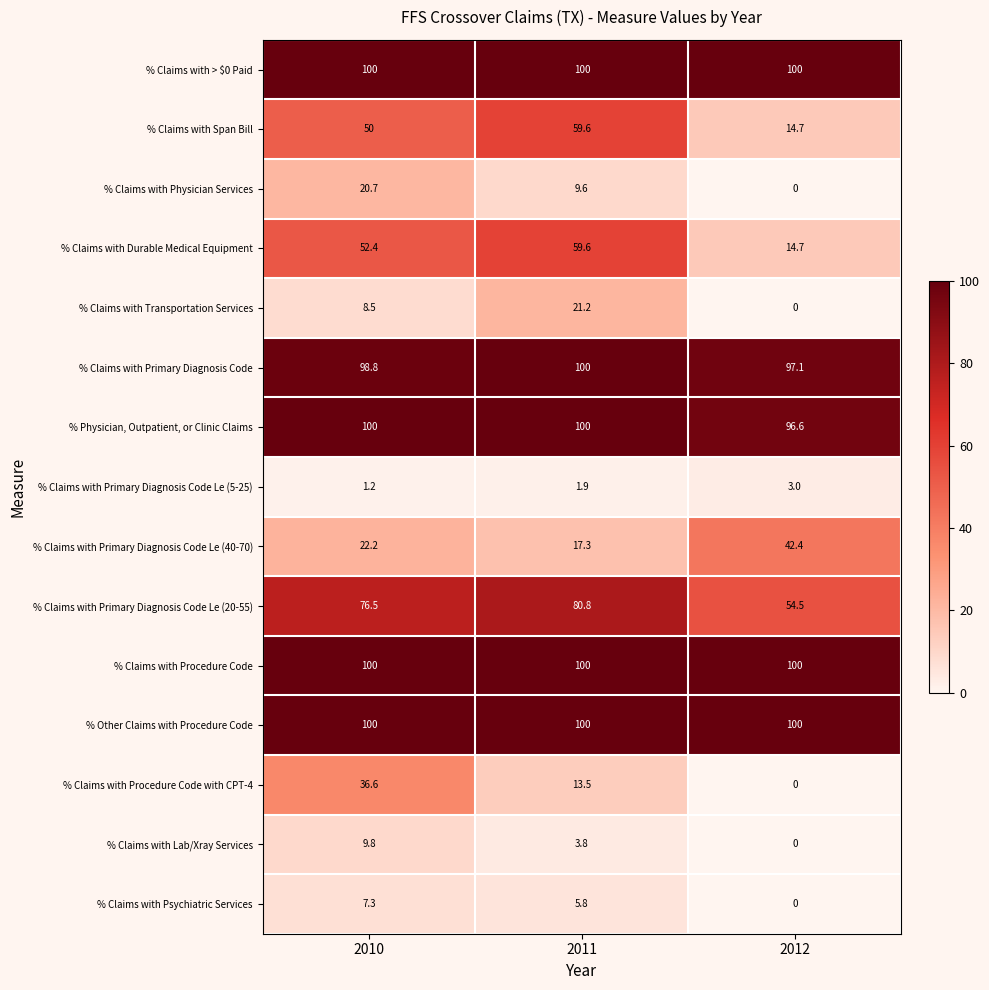

Count the number of categories in the chart.

3